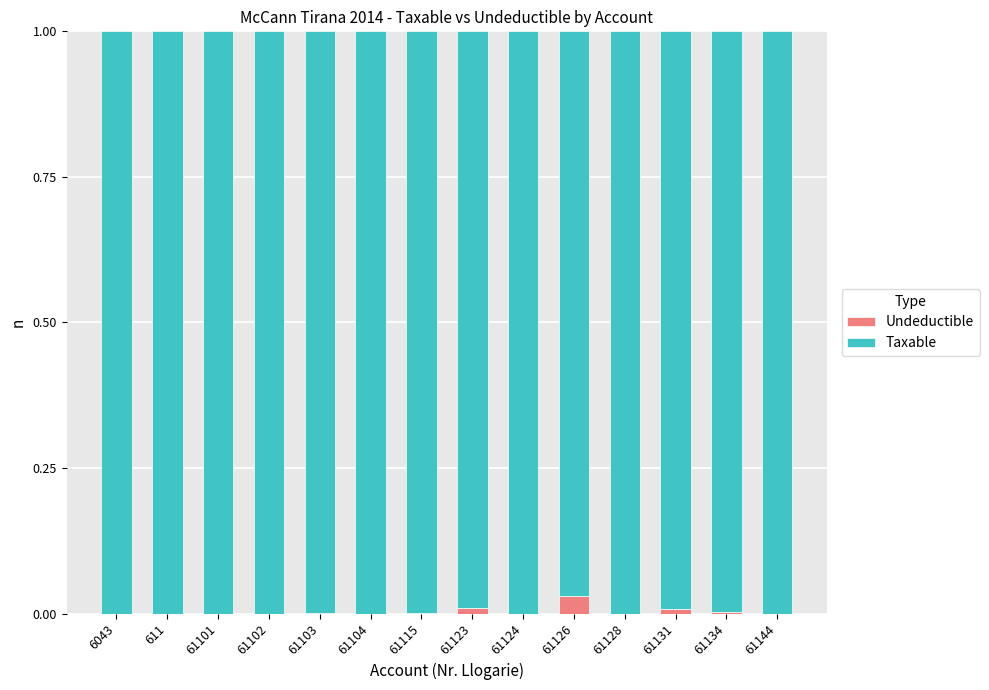

The Undeductible series shows 0.0 at 61102. True or false?

True